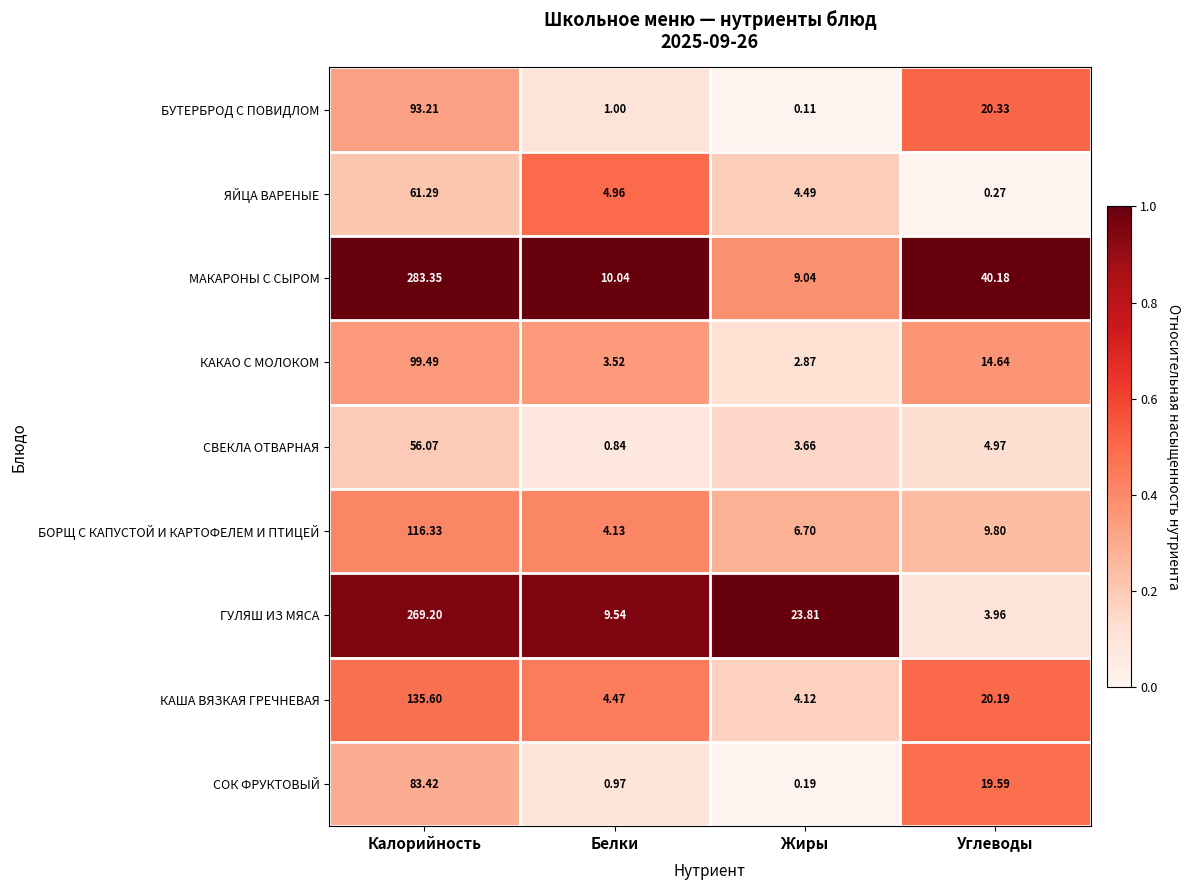

Which series has the largest total across all categories?

МАКАРОНЫ С СЫРОМ